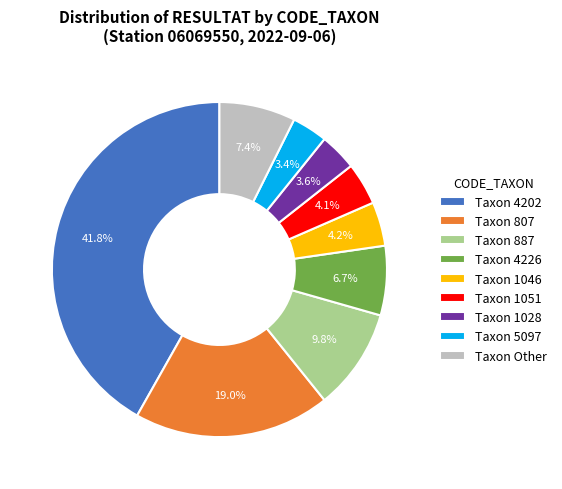

What is the total percentage of Taxon 4226 and Taxon 807?

25.7%